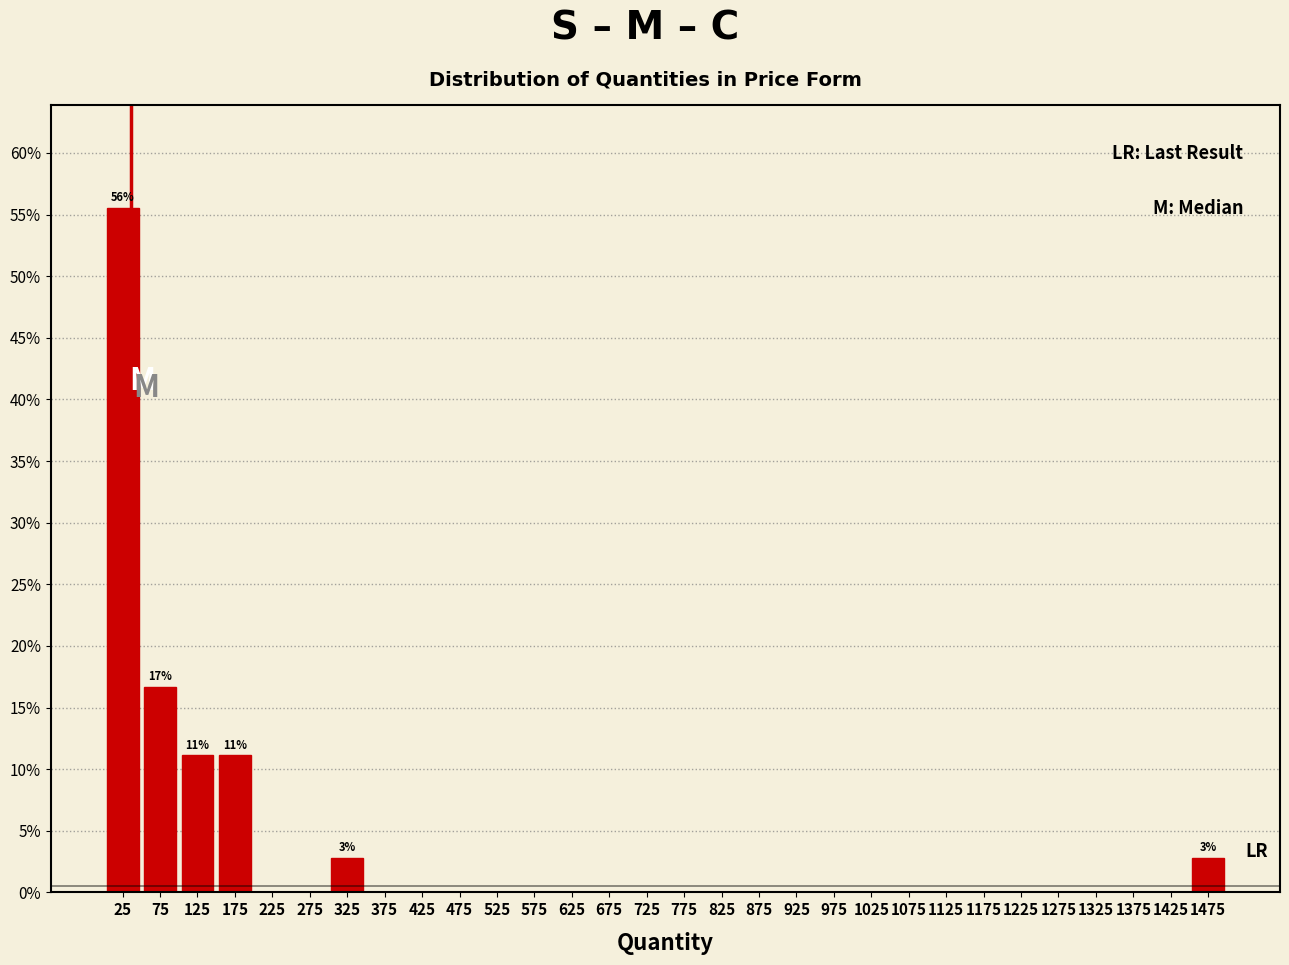

Which range on the x-axis has the tallest bar?

0 to 50